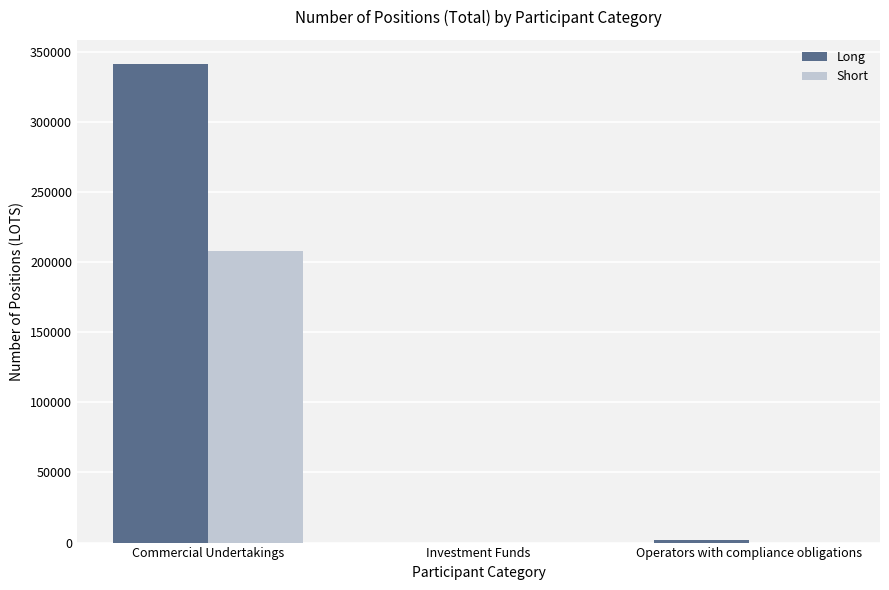

Which series has the largest total across all categories?

Long